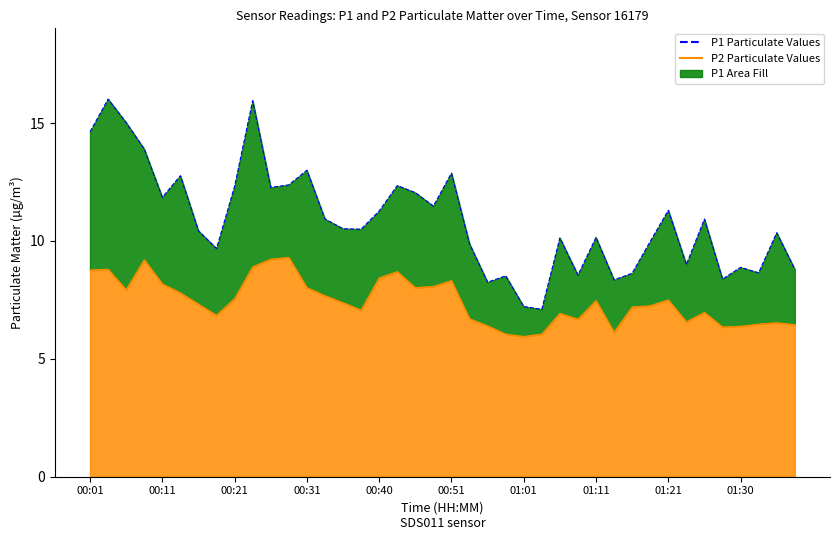

How many values in the P1 Values series are below 10?

15